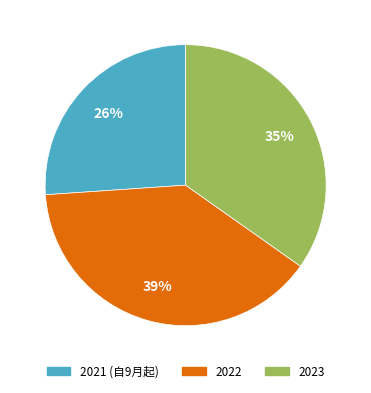

Is 2021 (自9月起) the majority of the pie?

No